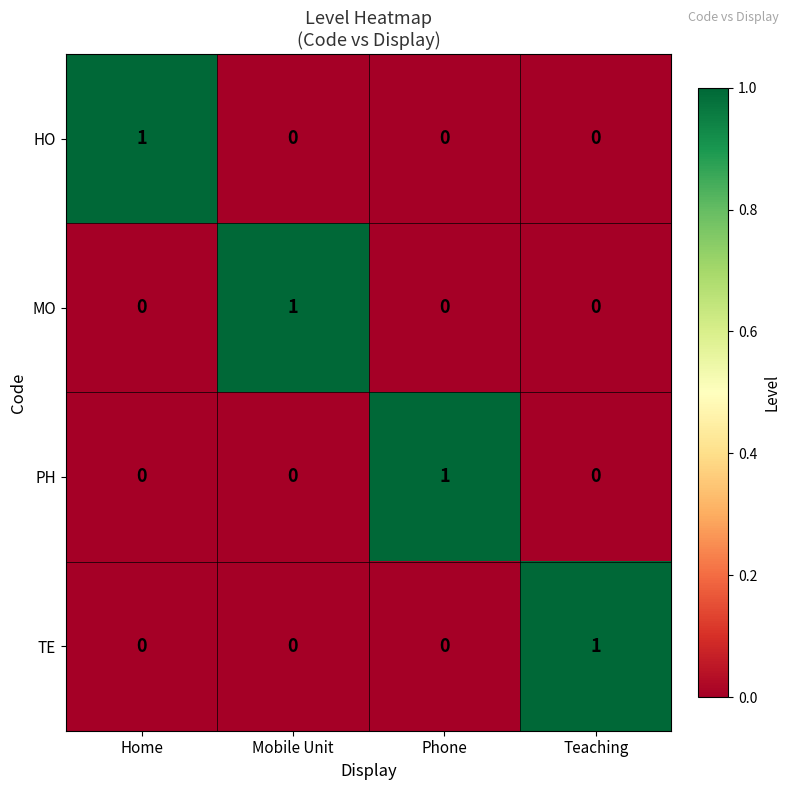

The value of MO at Teaching is 0. True or false?

True